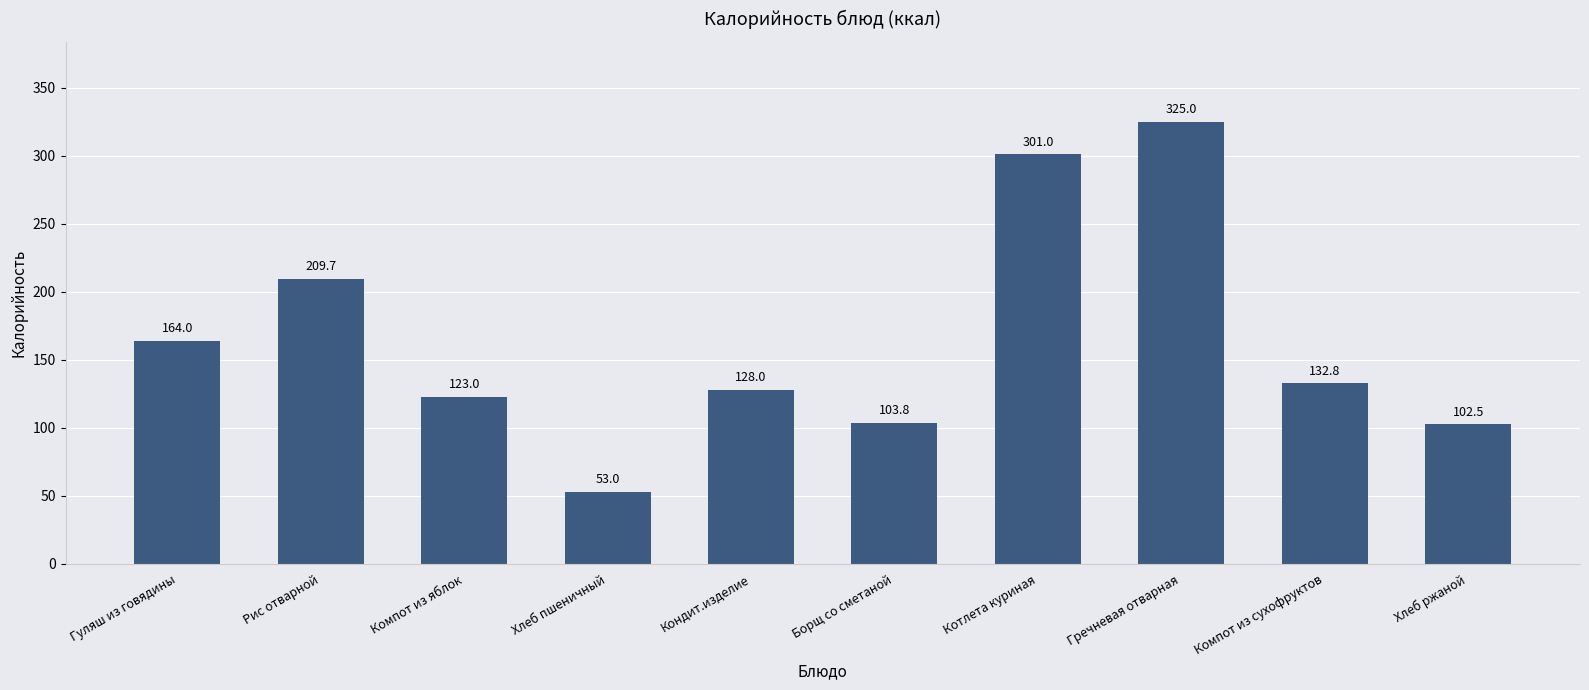

How many categories are shown in the chart?

10